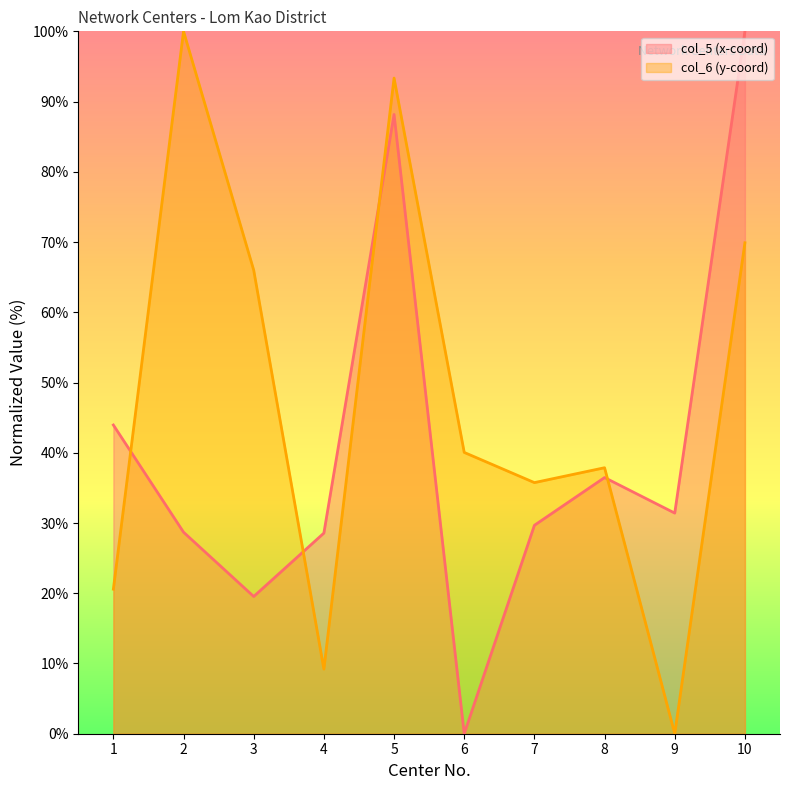

Where is the first local maximum for col_5 (x-coord)?

5